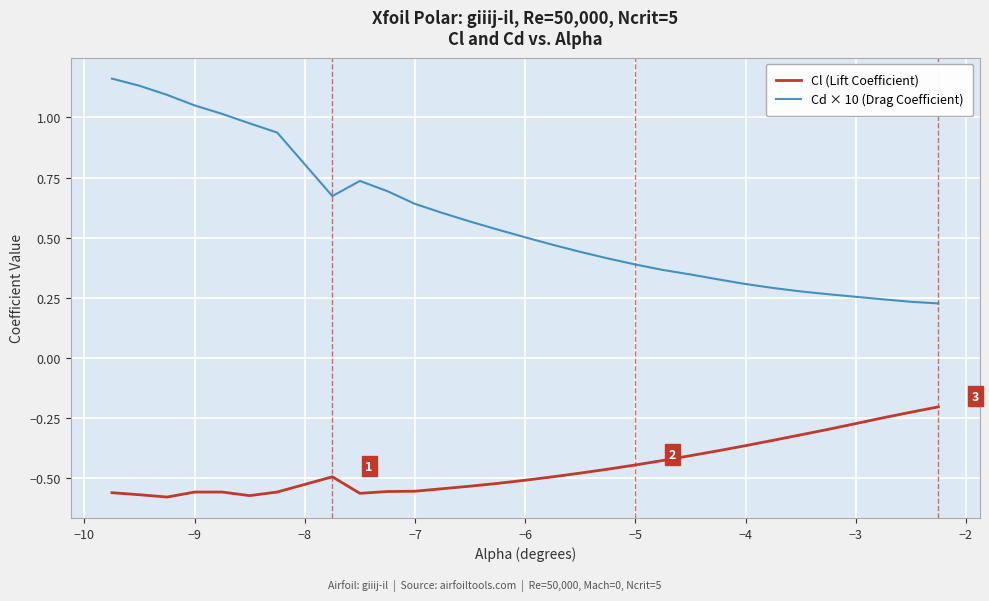

Which series has the largest range (max minus min)?

Cd × 10 (Drag Coefficient)